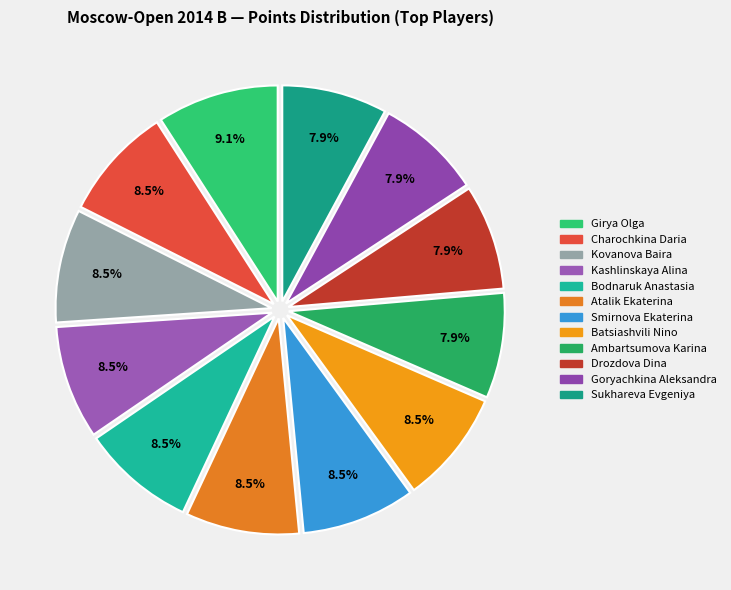

Does Bodnaruk Anastasia represent more than half of the total?

No